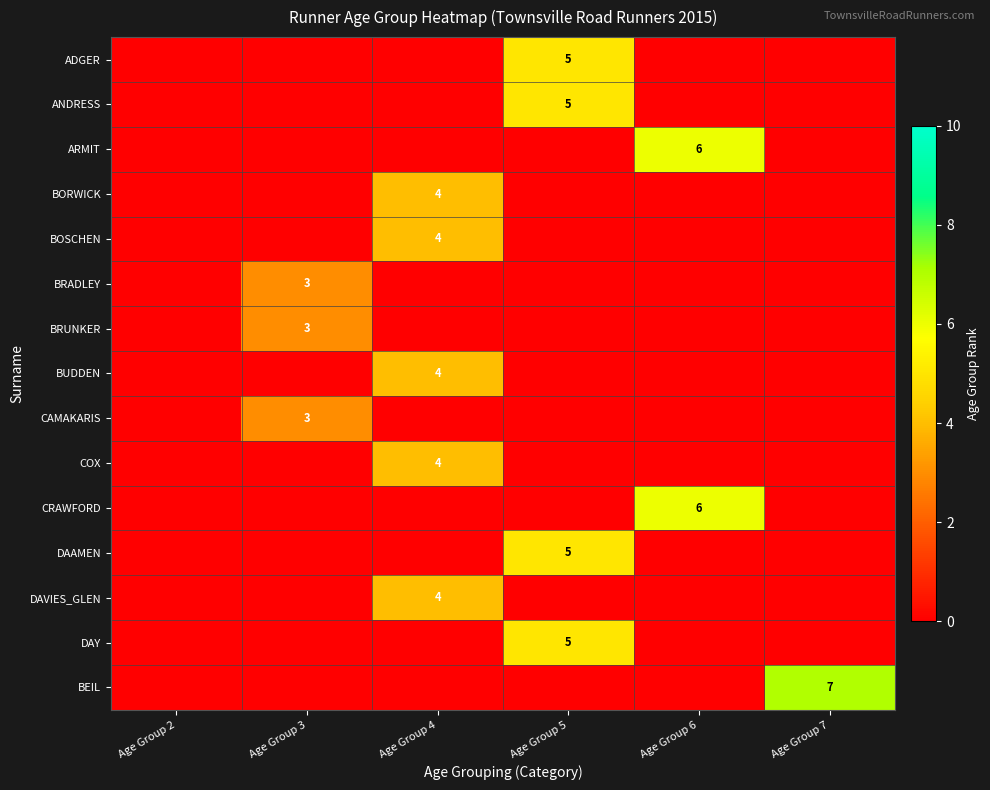

Is it true that DAVIES_GLEN equals 4 at Age Group 4?

True